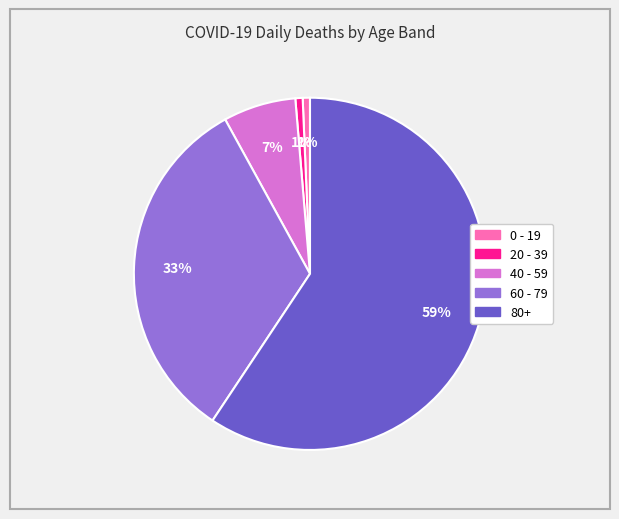

To the nearest percent, what portion does 40 - 59 represent?

7%